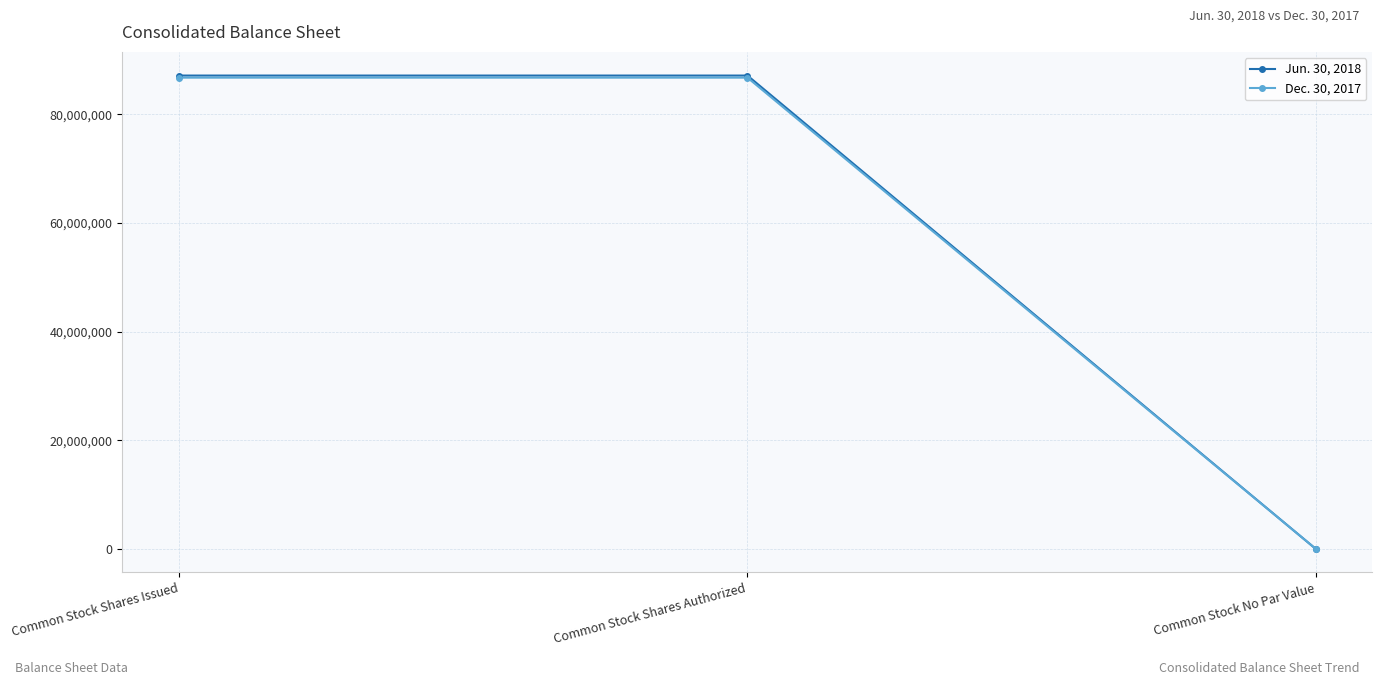

At which category does the chart reach its minimum across all series?

Common Stock No Par Value